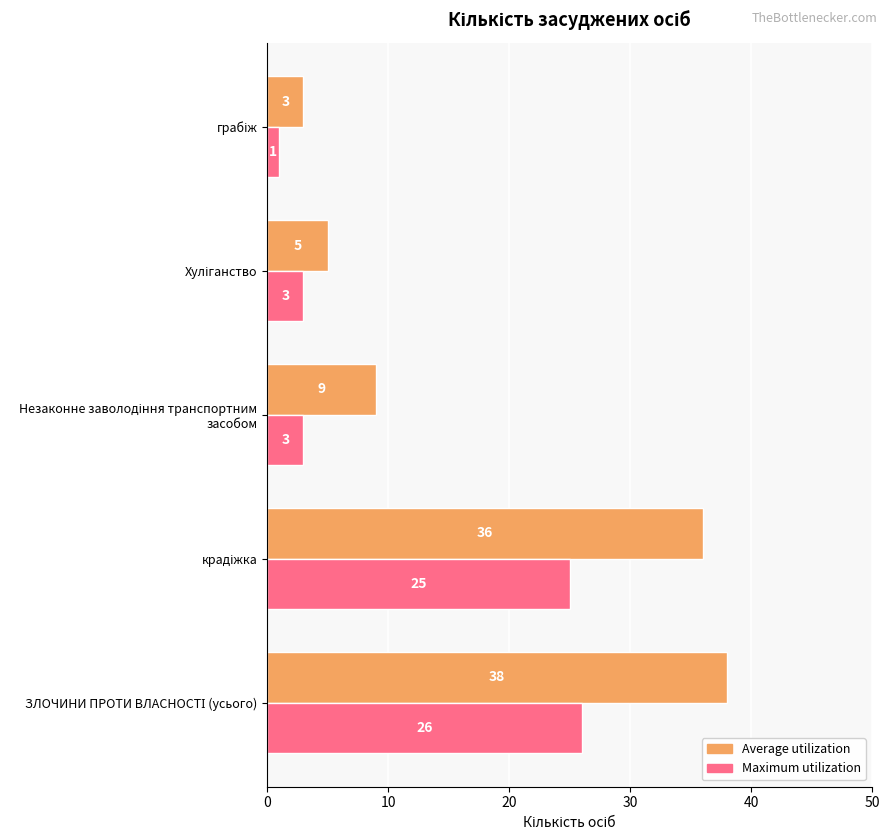

What is the average value of the Maximum utilization series?

12